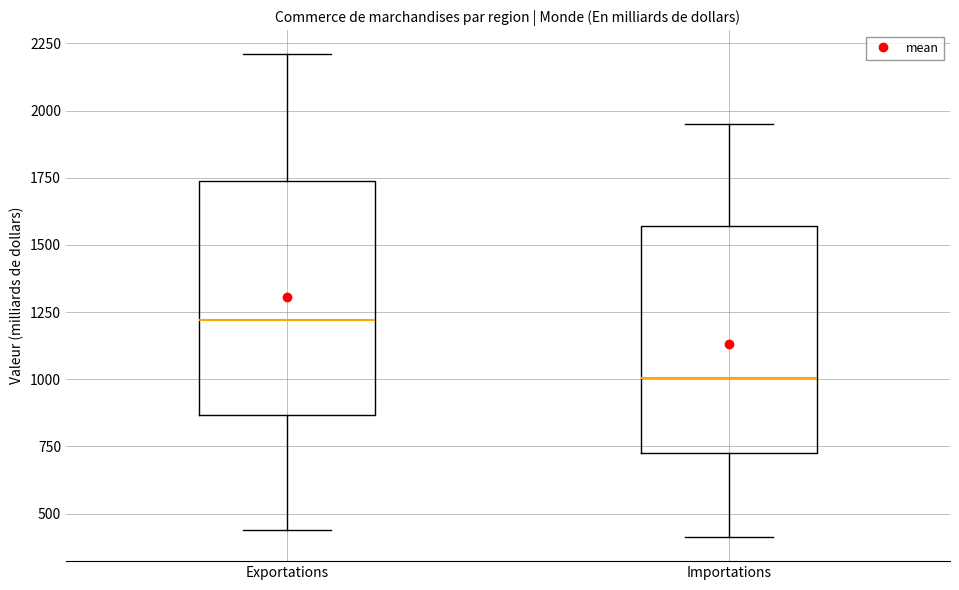

Which box has the lowest median line?

Importations